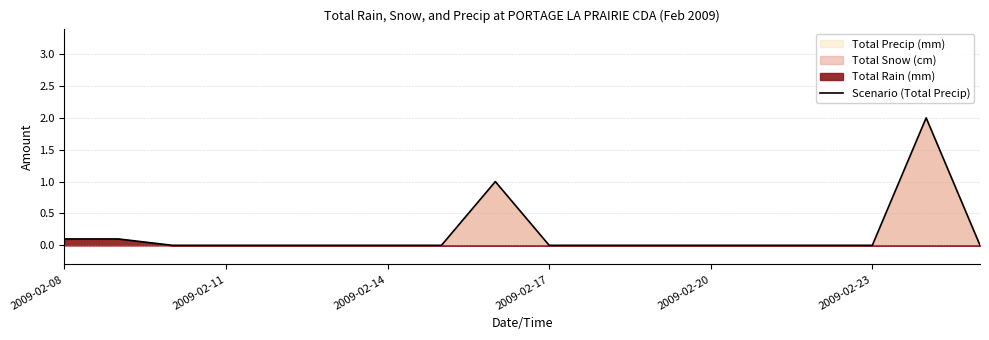

What is the average value?

0.2